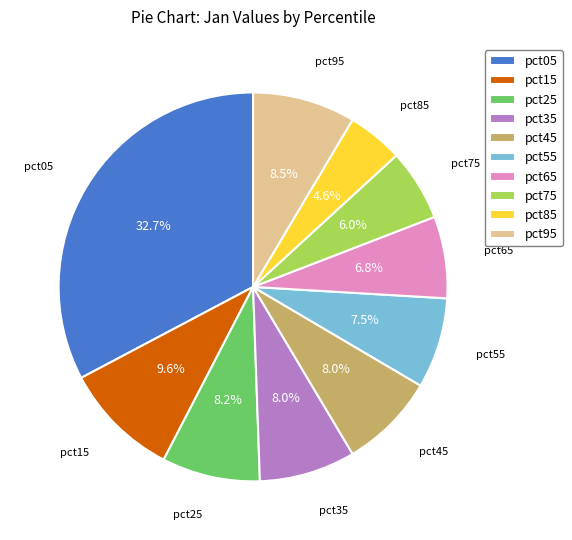

Between pct45 and pct95, which is larger?

pct95